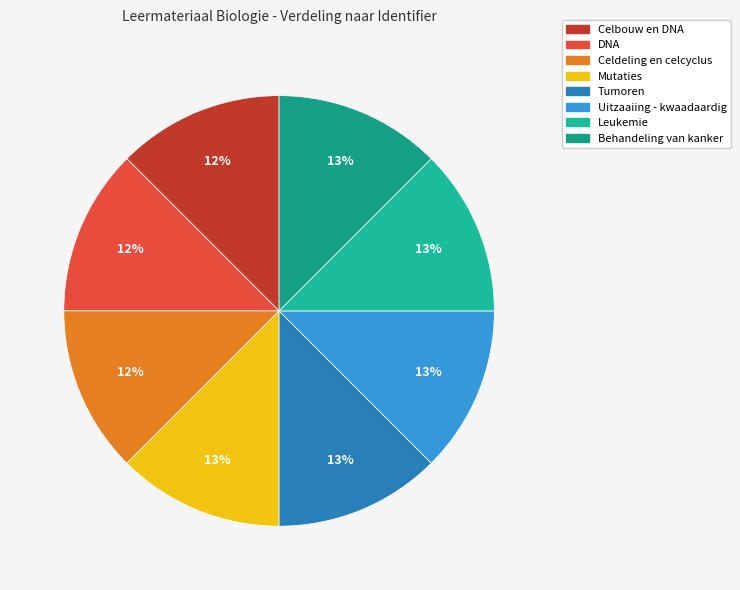

Which slice is the smallest?

Celbouw en DNA